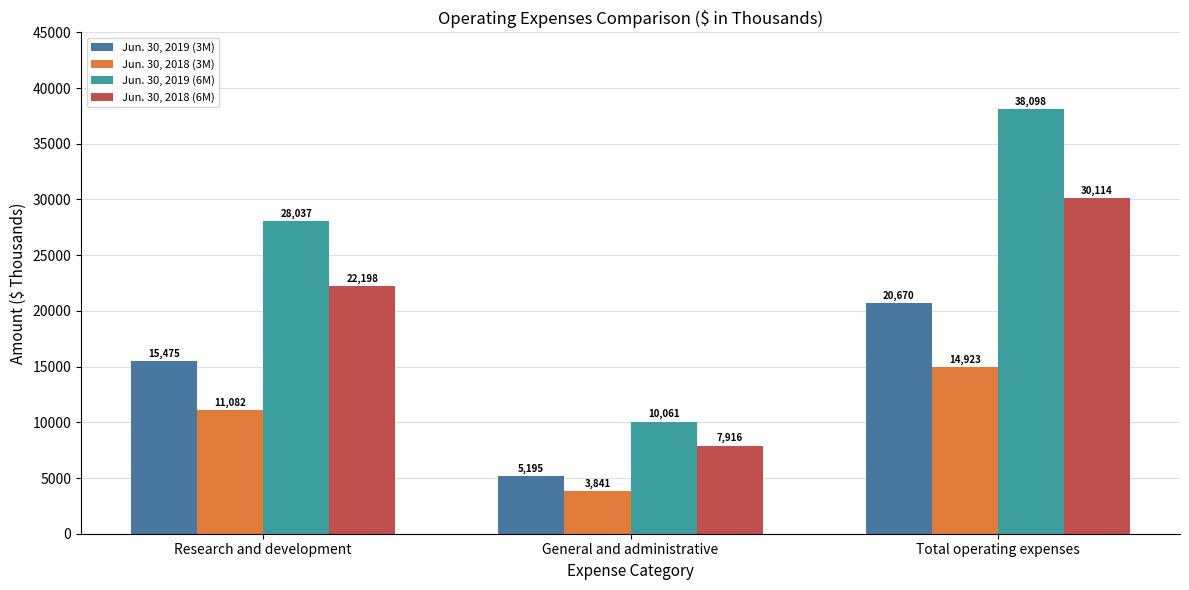

How many groups of bars are there?

3